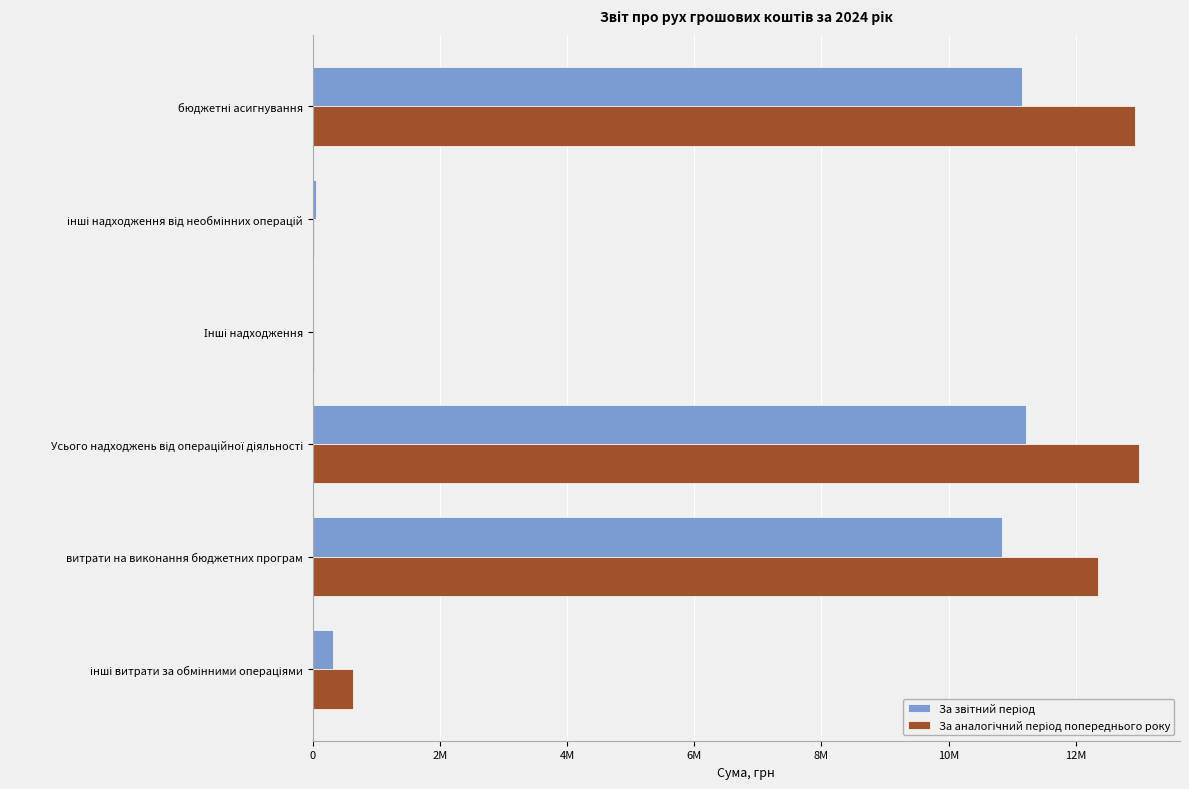

How many data points in За звітний період are above 10834155?

2